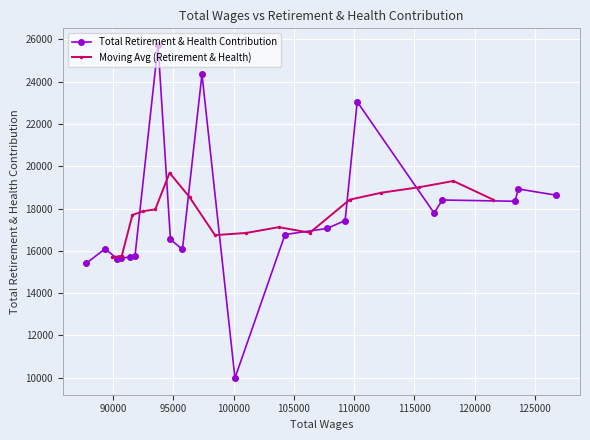

What is the lowest value of the Total Retirement & Health Contribution series?

9985